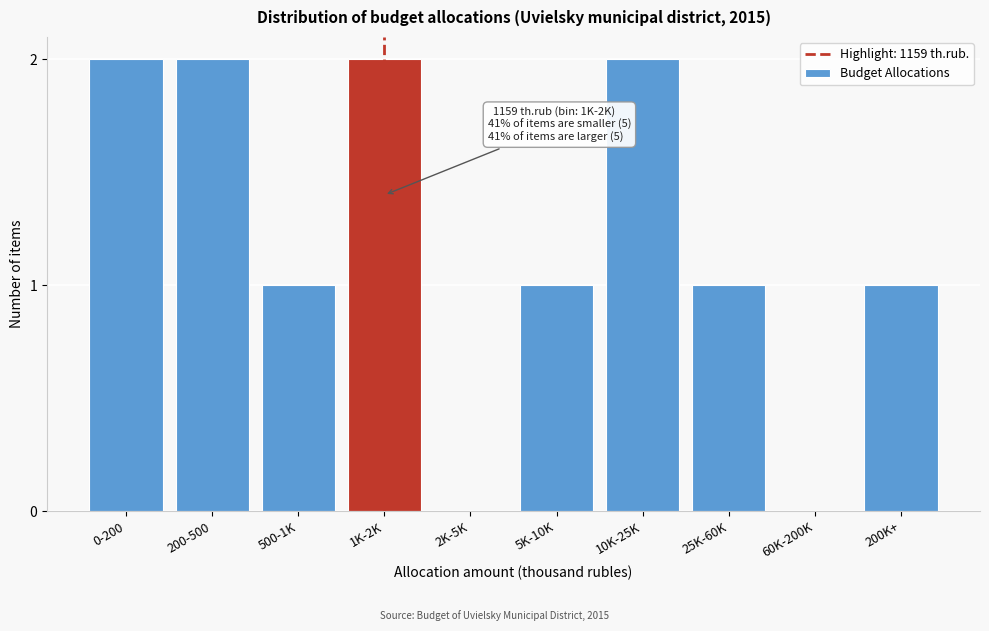

Reading left to right, extract all data points from this chart.

0-200=2	200-500=2	500-1K=1	1K-2K=2	2K-5K=0	5K-10K=1	10K-25K=2	25K-60K=1	60K-200K=0	200K+=1